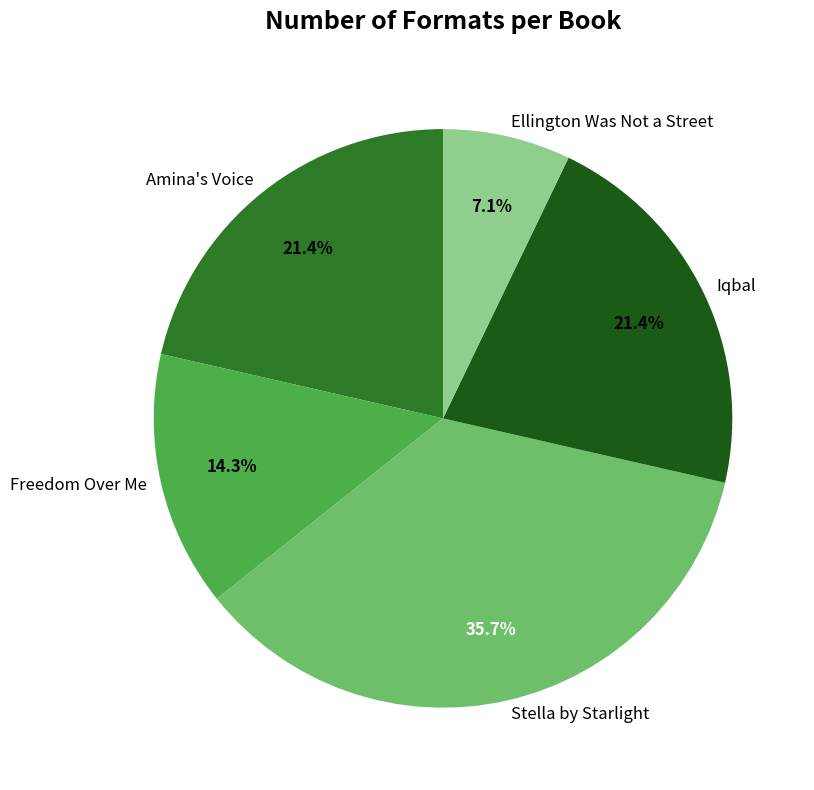

Count the number of slices in the pie.

5